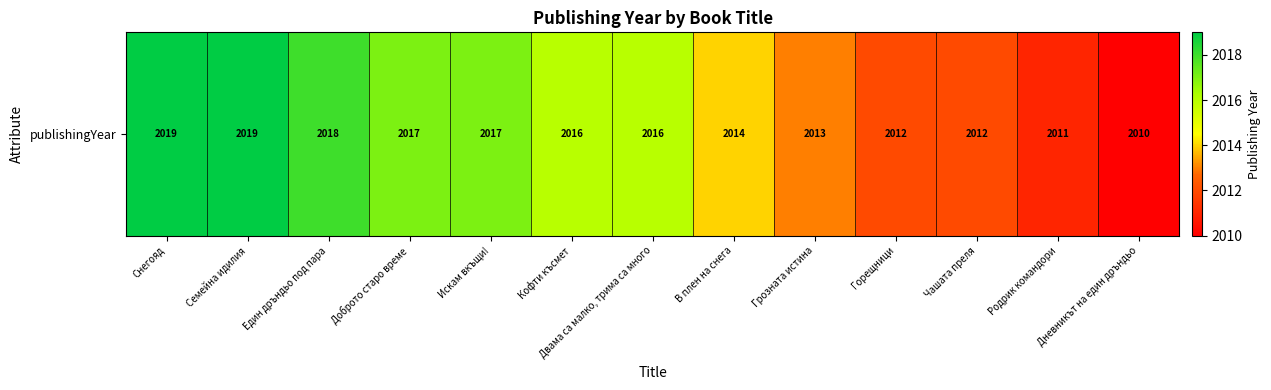

What is the change in value from Горещници to Дневникът на един дръндьо?

-2